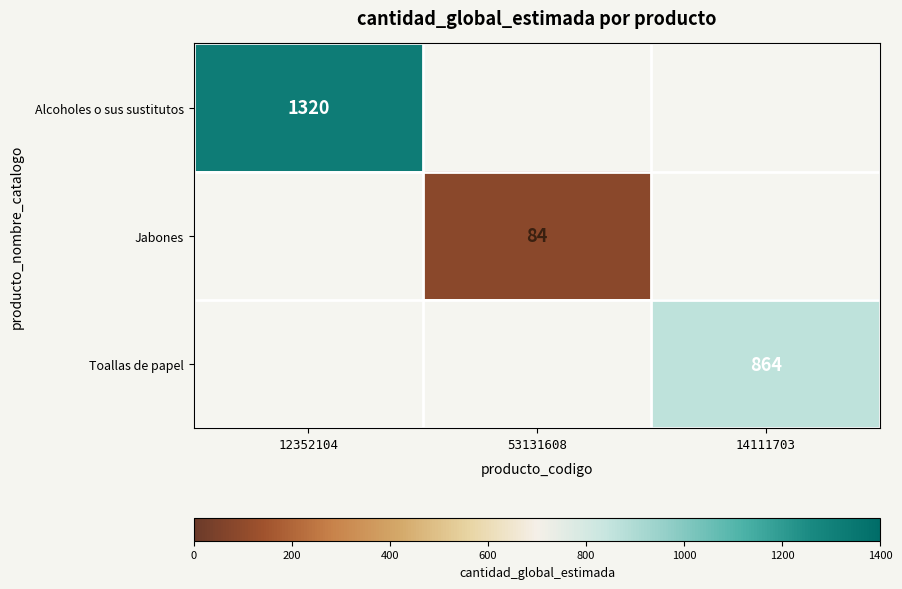

The value of Alcoholes o sus sustitutos at 12352104 is 401. True or false?

False